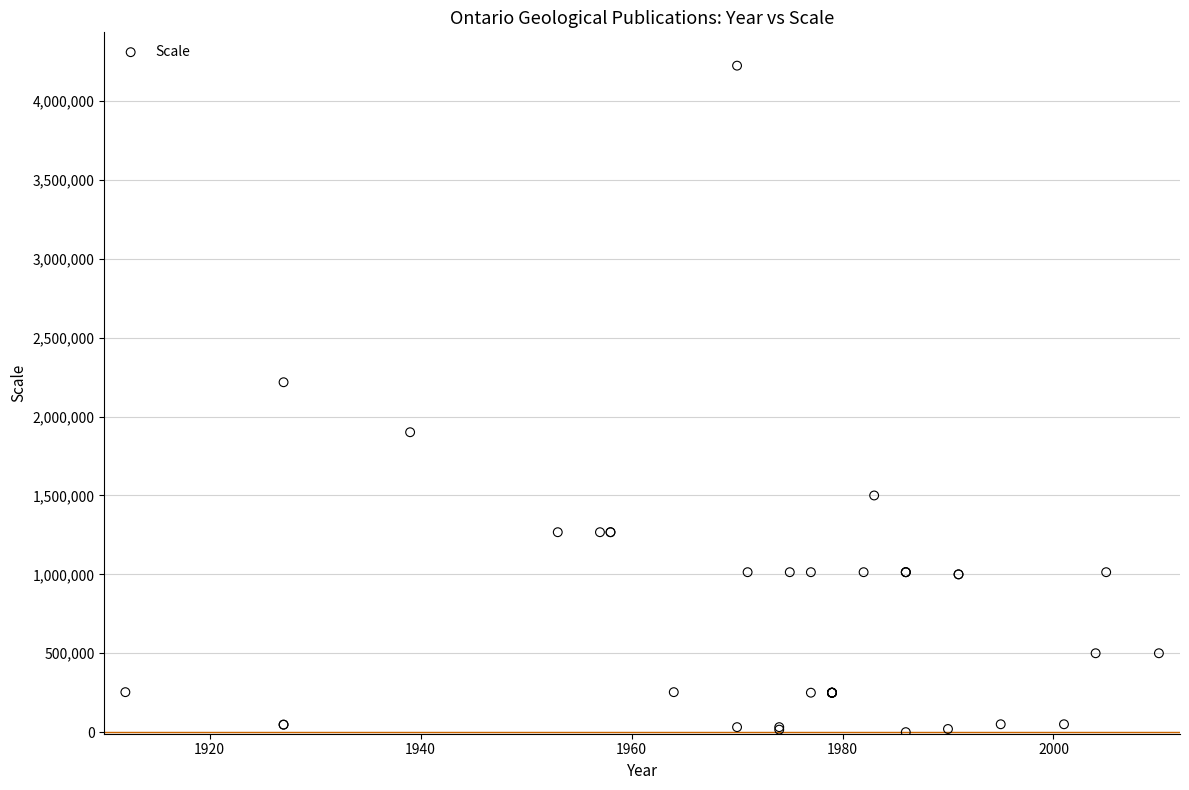

What Y value in the scatter plot is closest to 2112000?

2217600